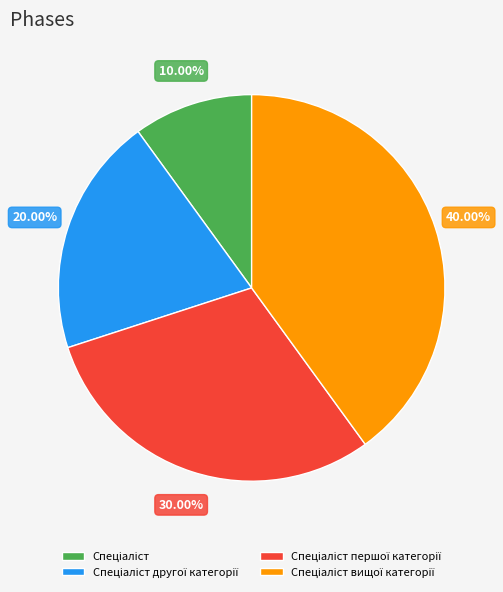

Is there any slice that represents more than half of the pie?

No